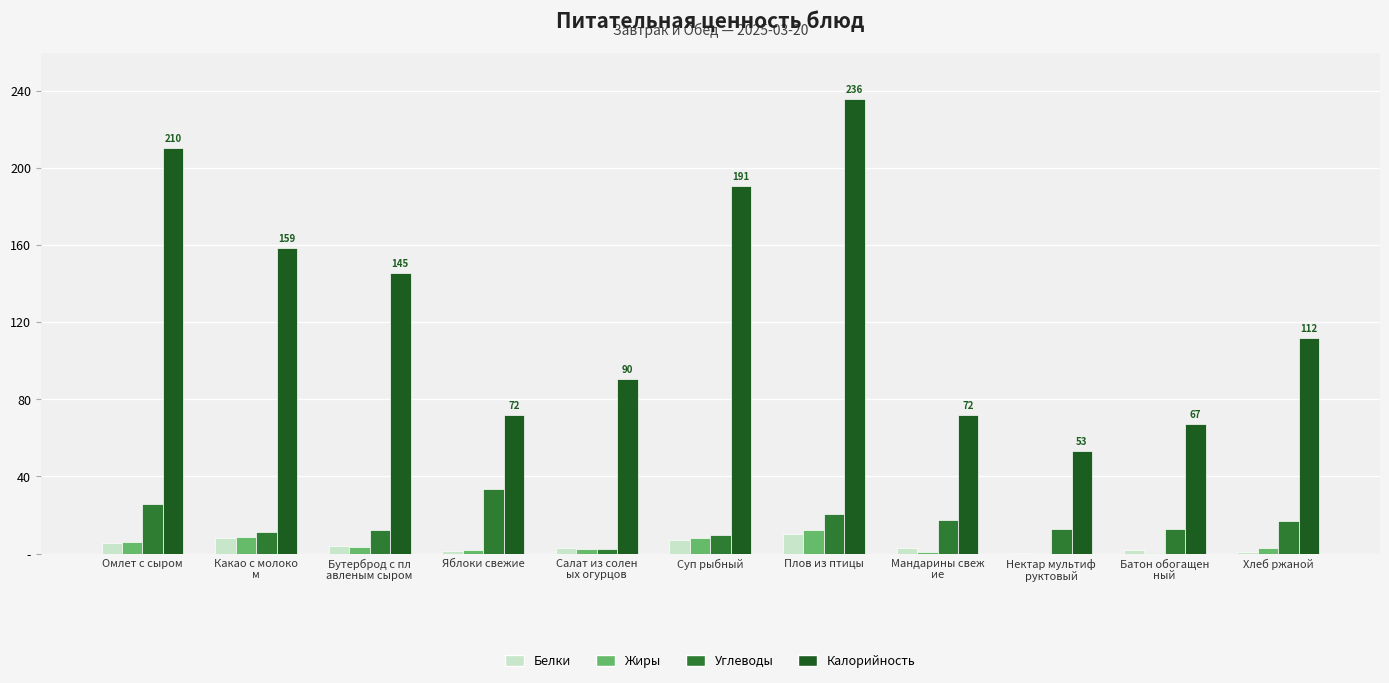

At which category does the chart reach its peak across all series?

Плов из птицы